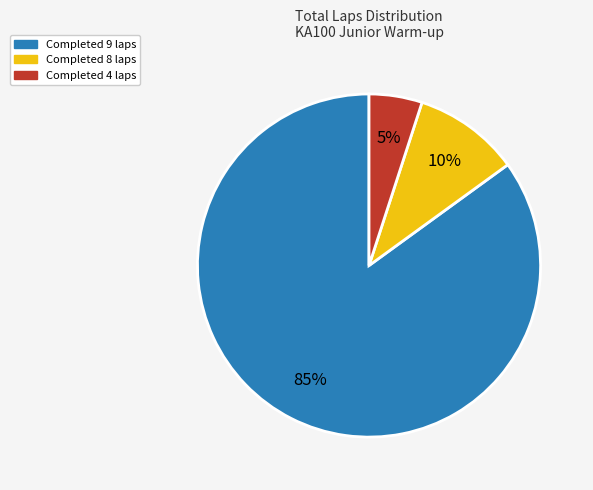

How many segments does this pie chart have?

3